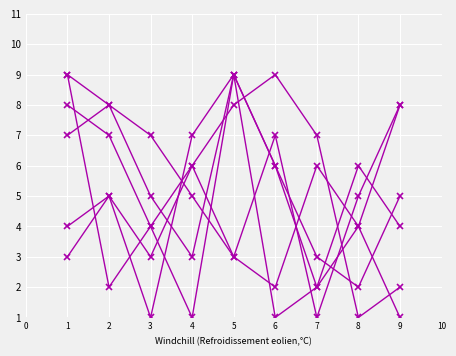

Reading left to right, transcribe all the data shown in this chart.

col_6: 3	5	1	7	9	6	2	4	8
col_9: 9	8	7	5	3	2	6	4	1
col_4: 7	8	5	3	9	1	2	6	4
col_7: 9	2	4	6	3	7	1	5	8
col_8: 8	7	4	1	9	6	3	2	5
col_2: 4	5	3	6	8	9	7	1	2